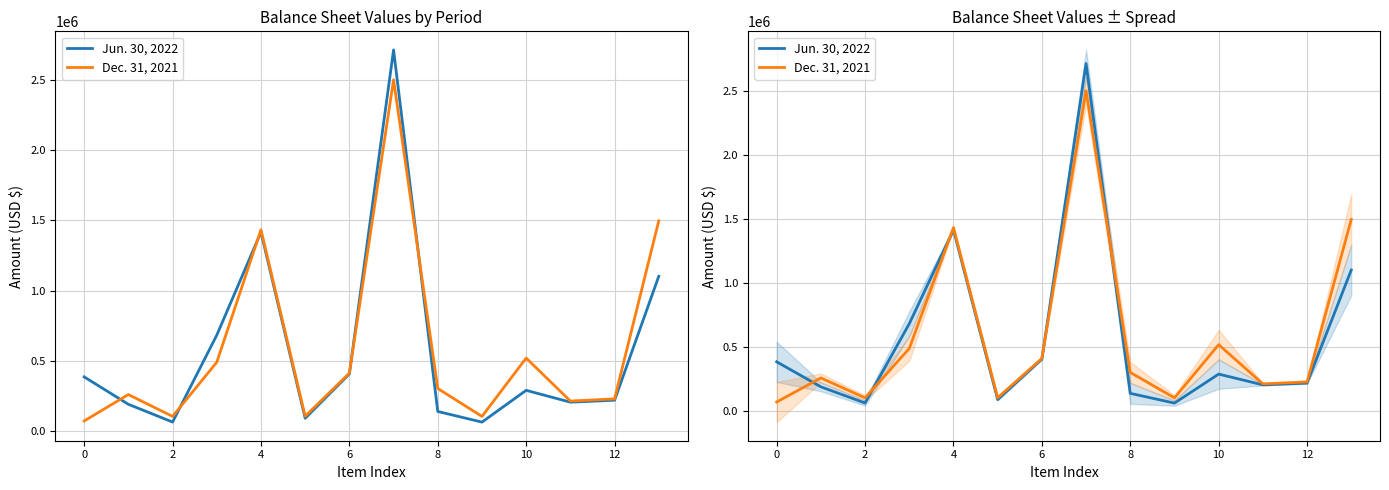

True or false: Jun. 30, 2022 and Dec. 31, 2021 cross at least once.

True